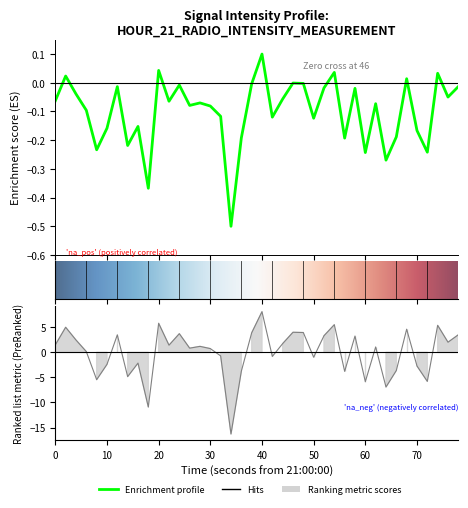

What is the greatest value displayed?

0.1